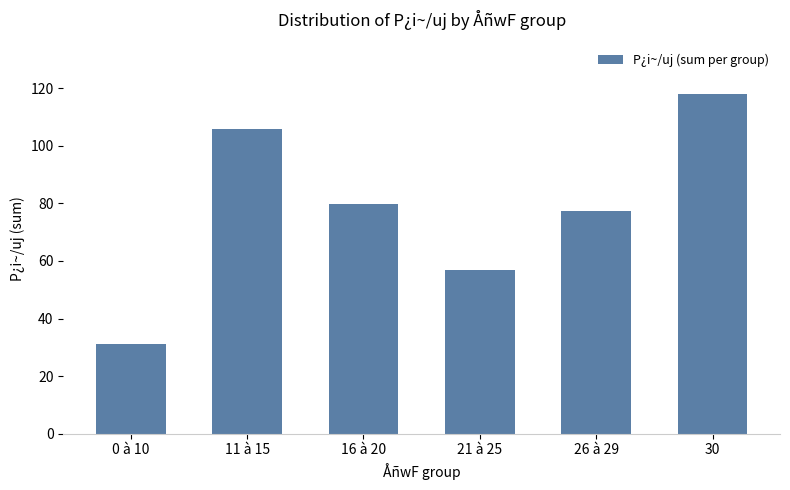

What is the approximate value at 26 à 29?

77.2